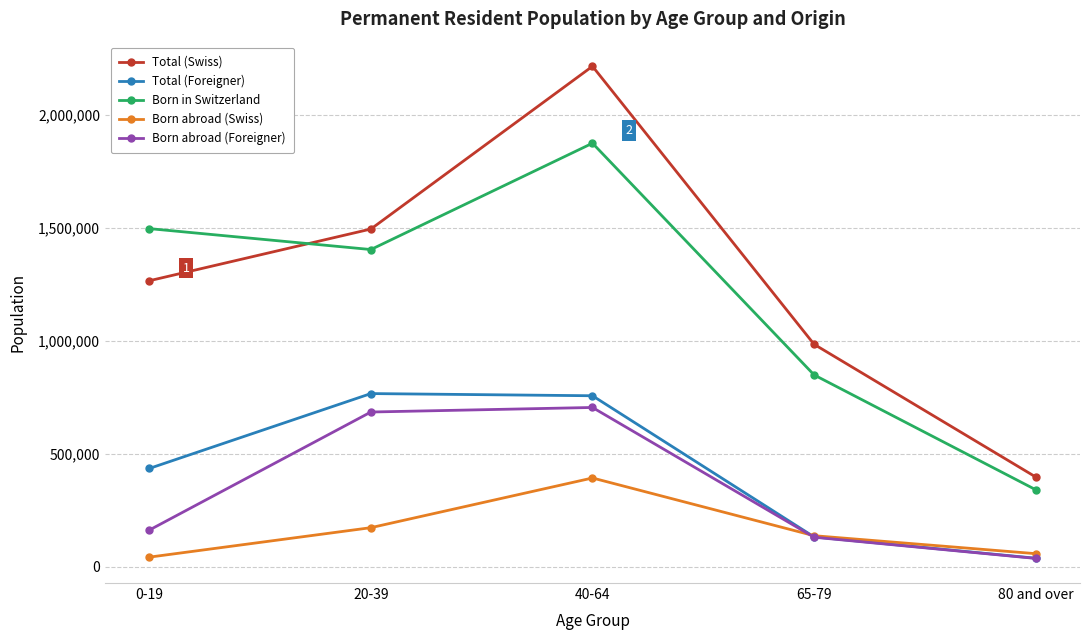

Is the value of Total (Swiss) at 80 and over greater than the value of Born abroad (Foreigner) at 0-19?

Yes